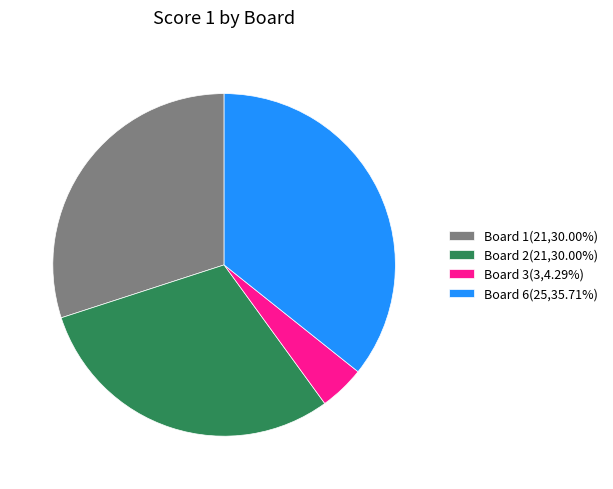

What is the ratio of the value at Board 6(25,35.71%) to the value at Board 3(3,4.29%)?

8.3